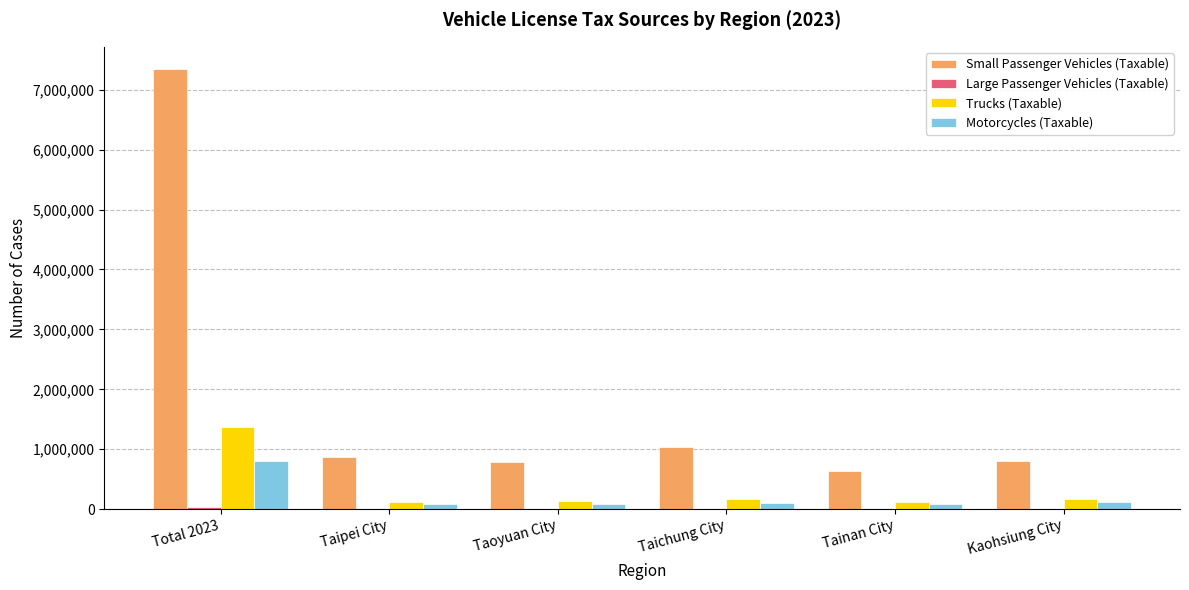

What is the greatest value displayed?

7349400